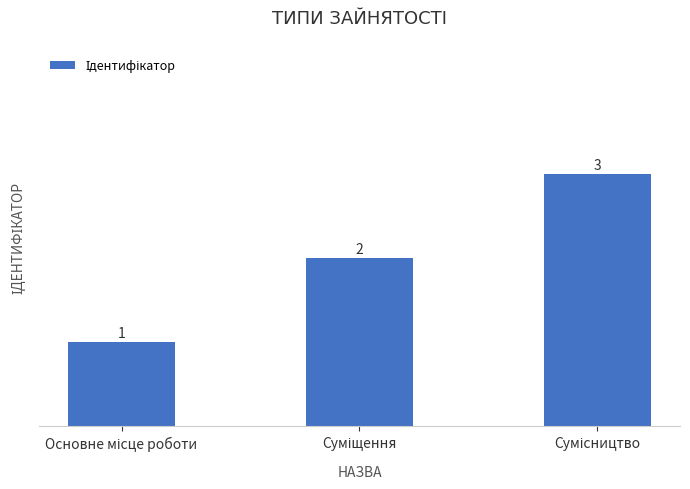

What is the value of the 1st bar from the left?

1